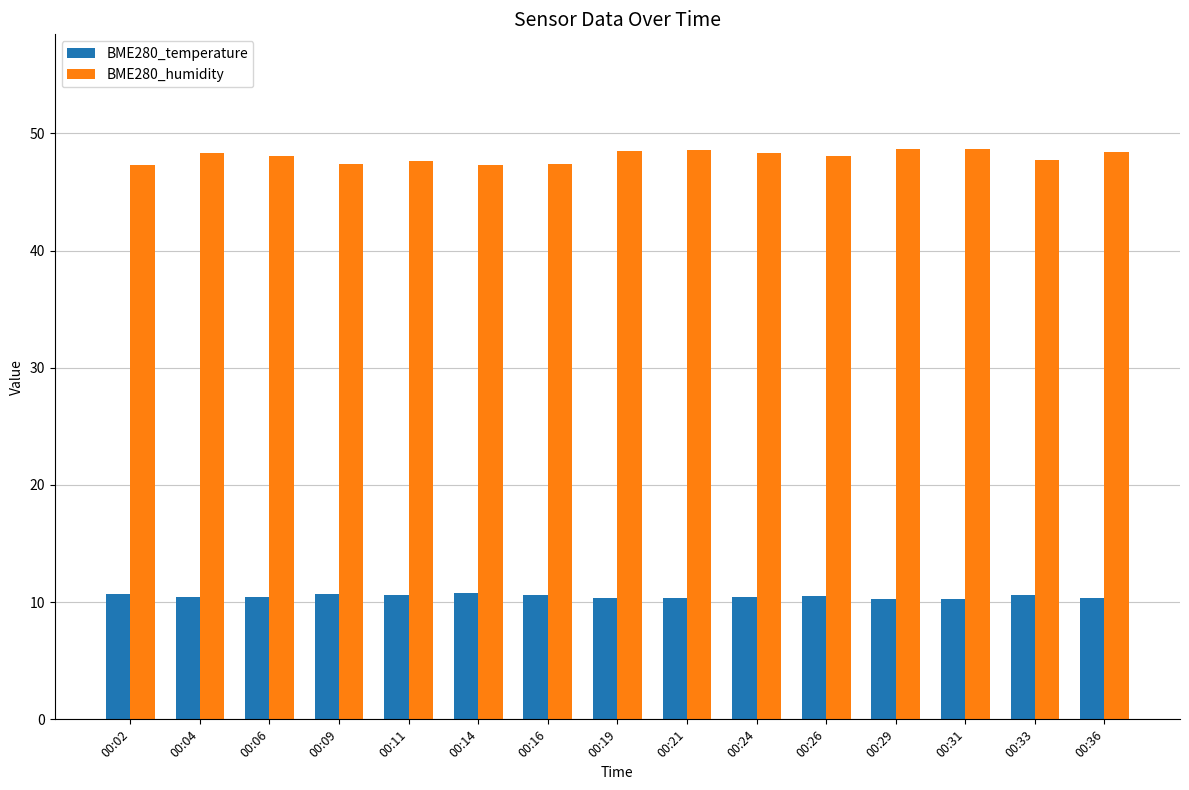

What is the sum of the BME280_temperature values at 00:09 and 00:14?

21.5